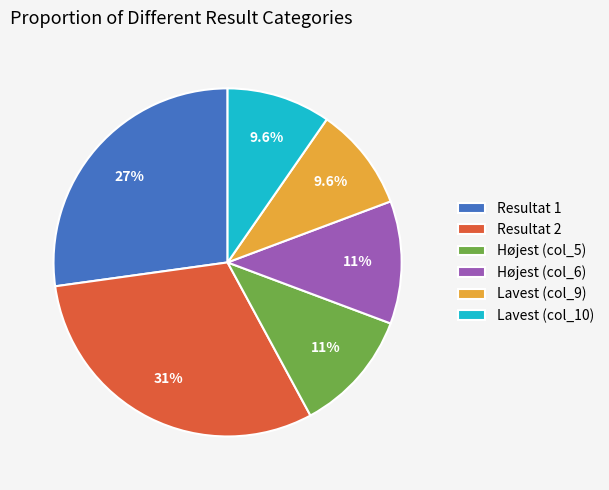

True or false: Lavest (col_10) accounts for 17% of the total.

False